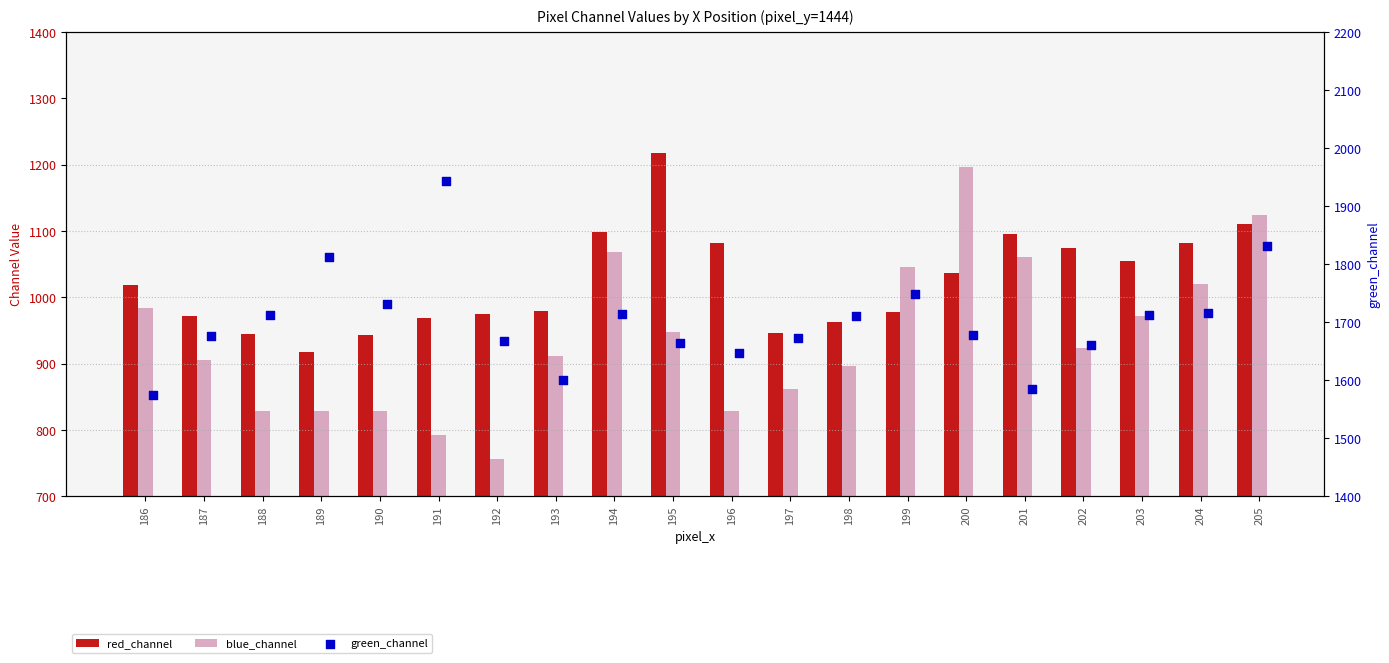

Which series contains the highest Y value?

green_channel